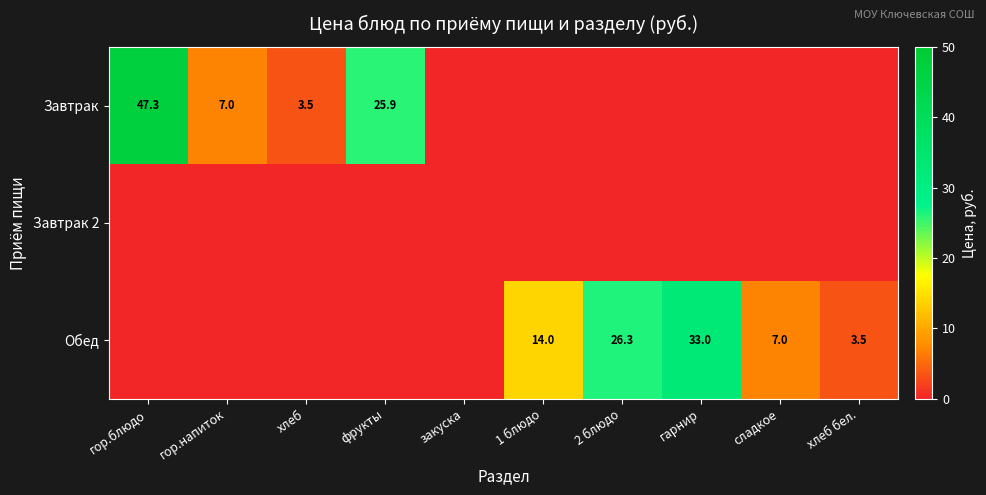

Is it true that Обед equals 7.0 at сладкое?

True